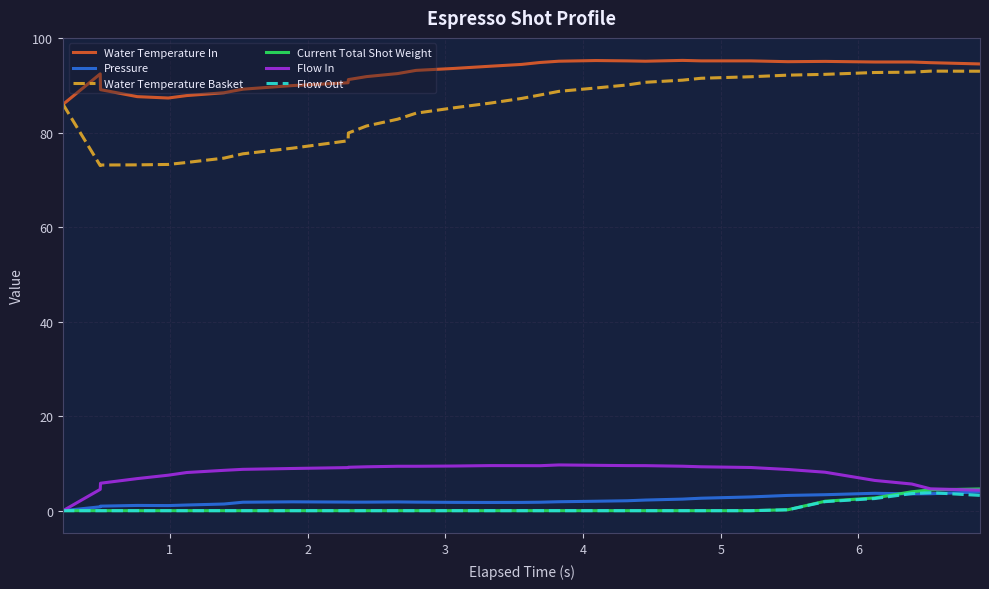

In Flow Out, how many points are higher than both neighbors (excluding endpoints)?

1